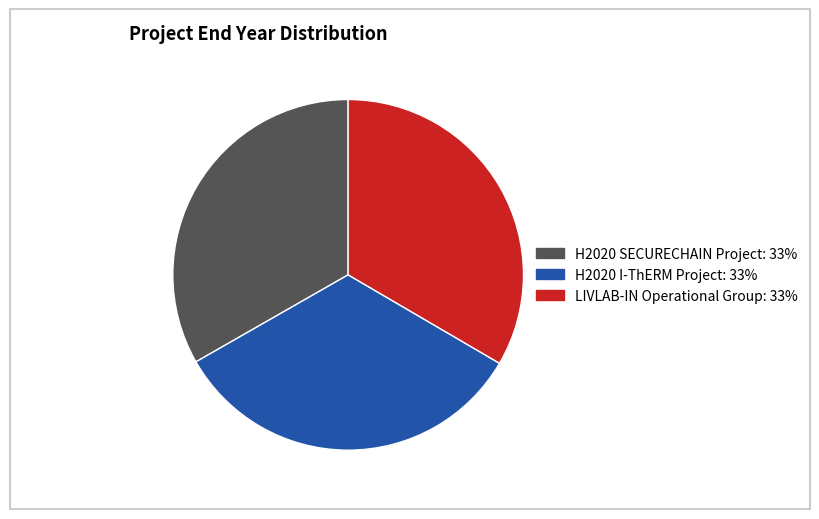

Count the number of slices in the pie.

3